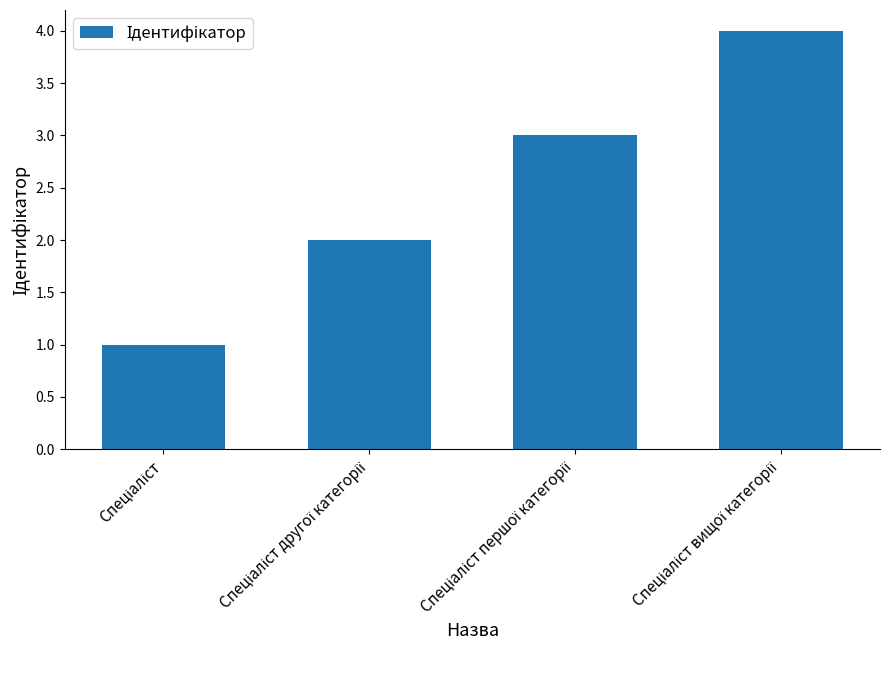

What is the sum of all values?

10